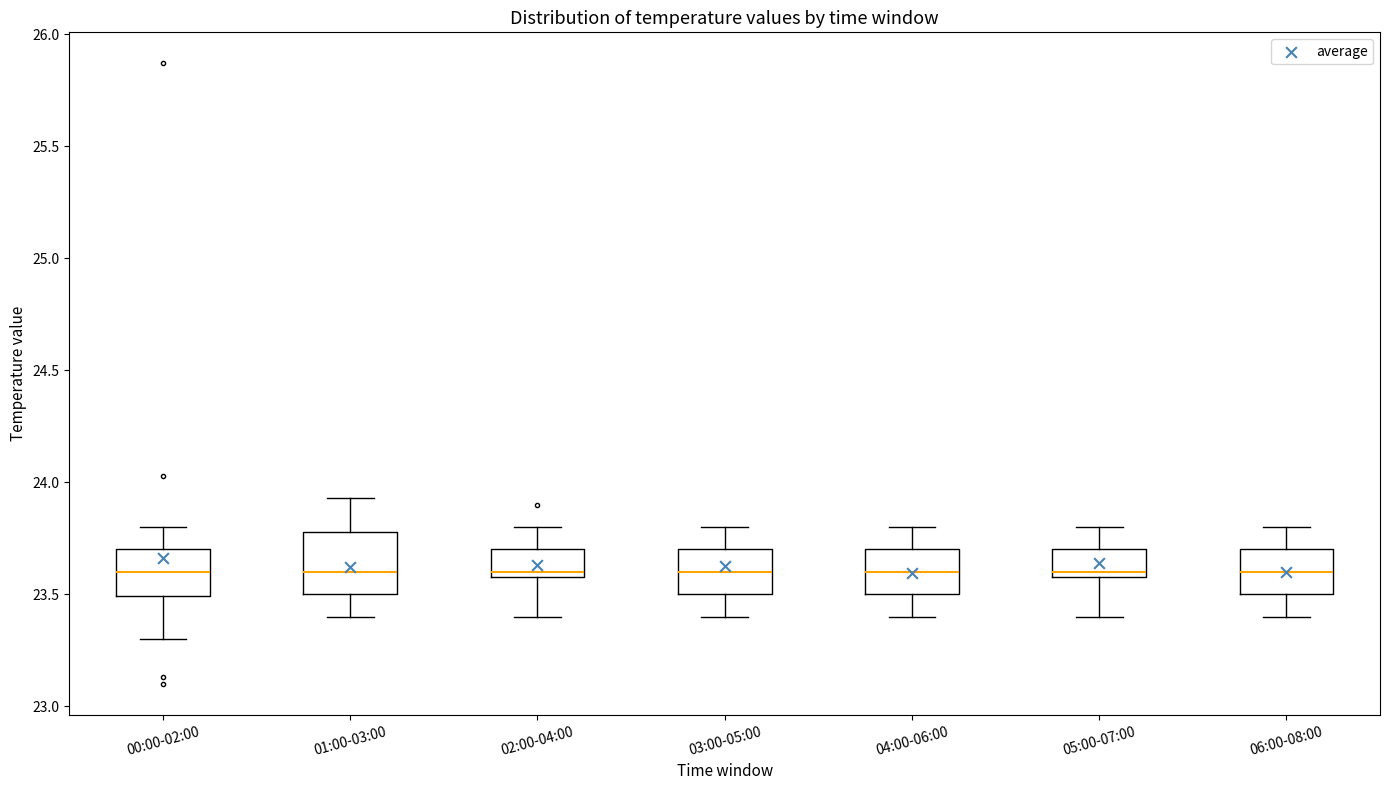

Comparing the boxes themselves (not the whiskers), which one is the tallest?

01:00-03:00